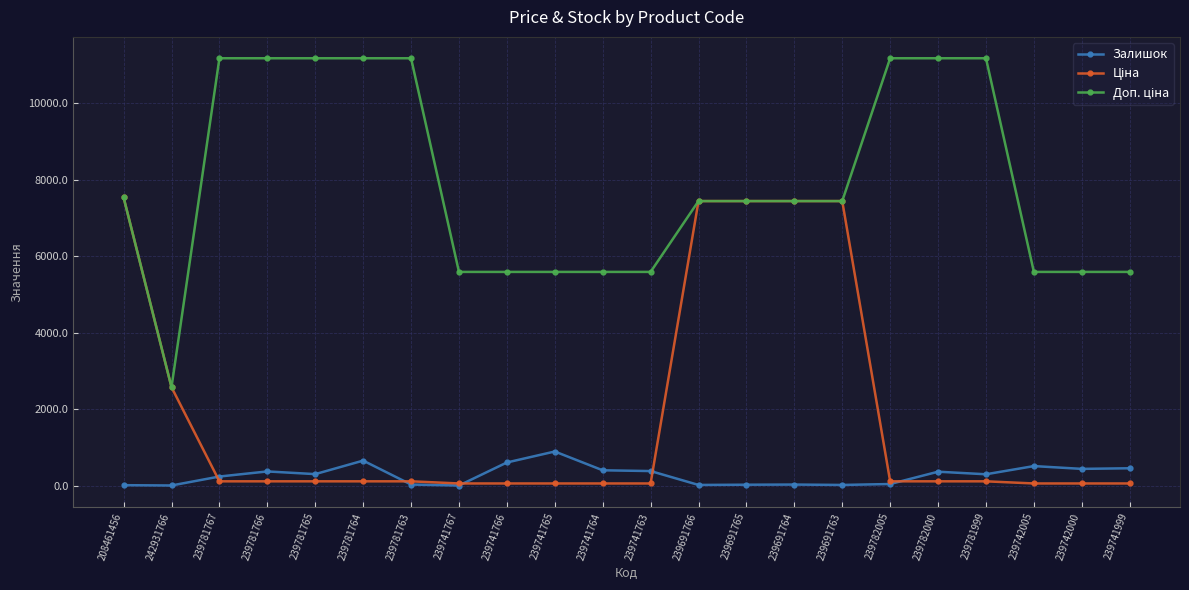

At how many categories does at least one series exceed 1930?

22